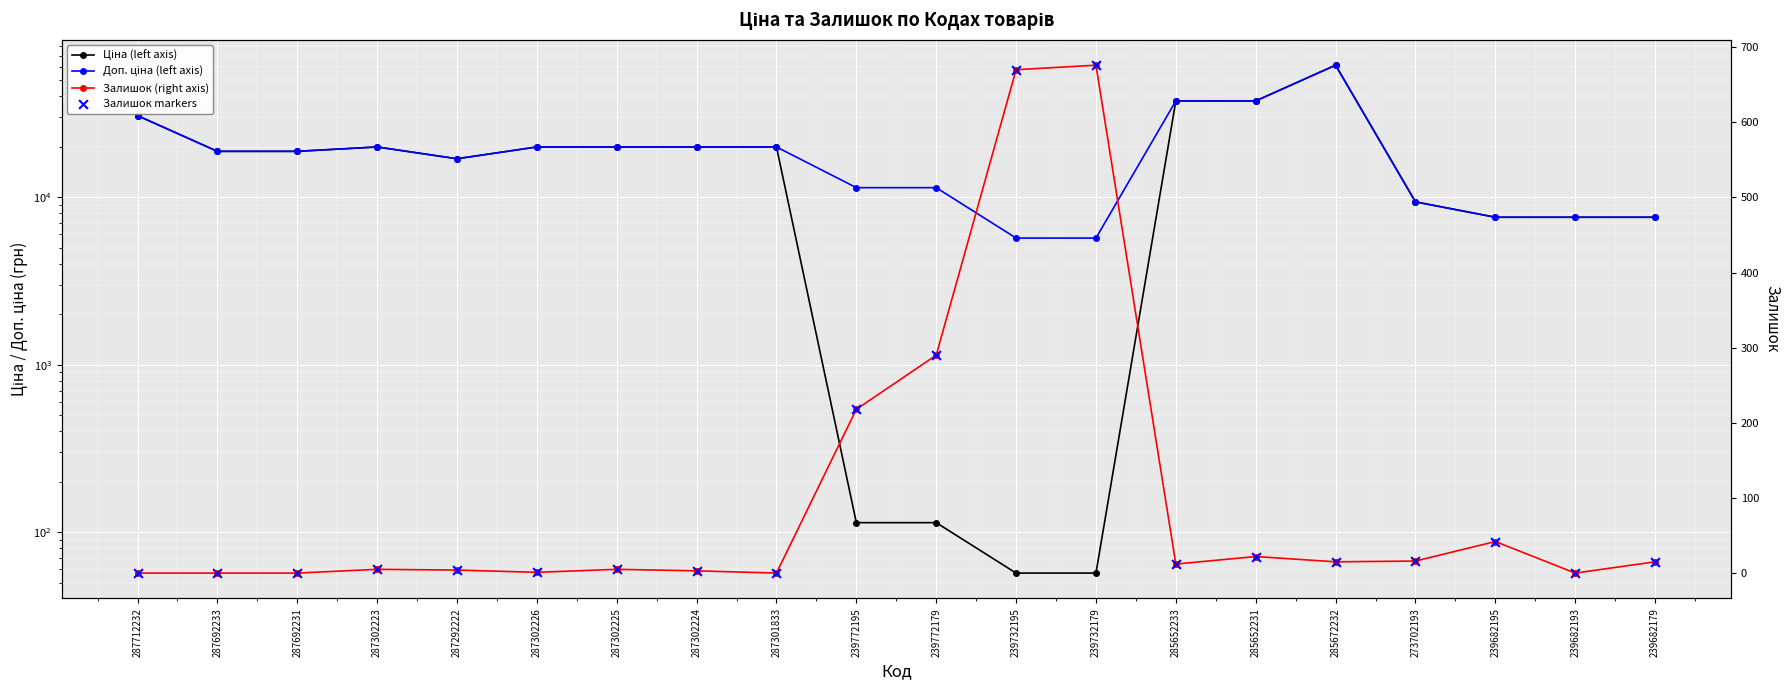

Which series has the largest total across all categories?

Доп. ціна (left axis)